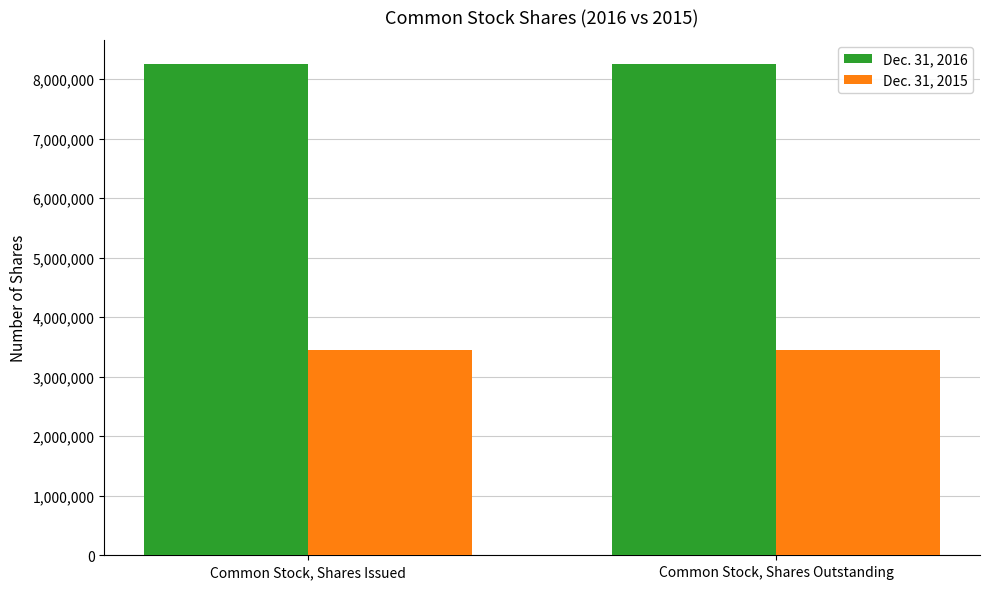

What value does the Dec. 31, 2015 series have at Common Stock, Shares Issued?

3452384